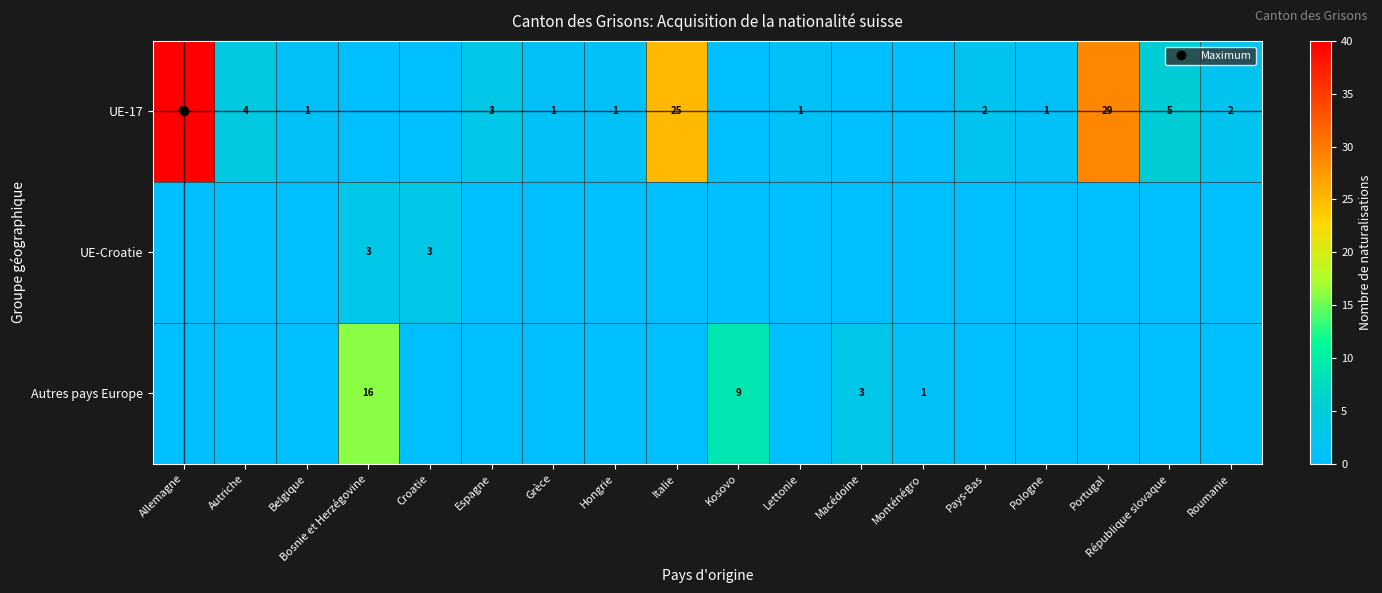

Which series has the largest total across all categories?

UE-17